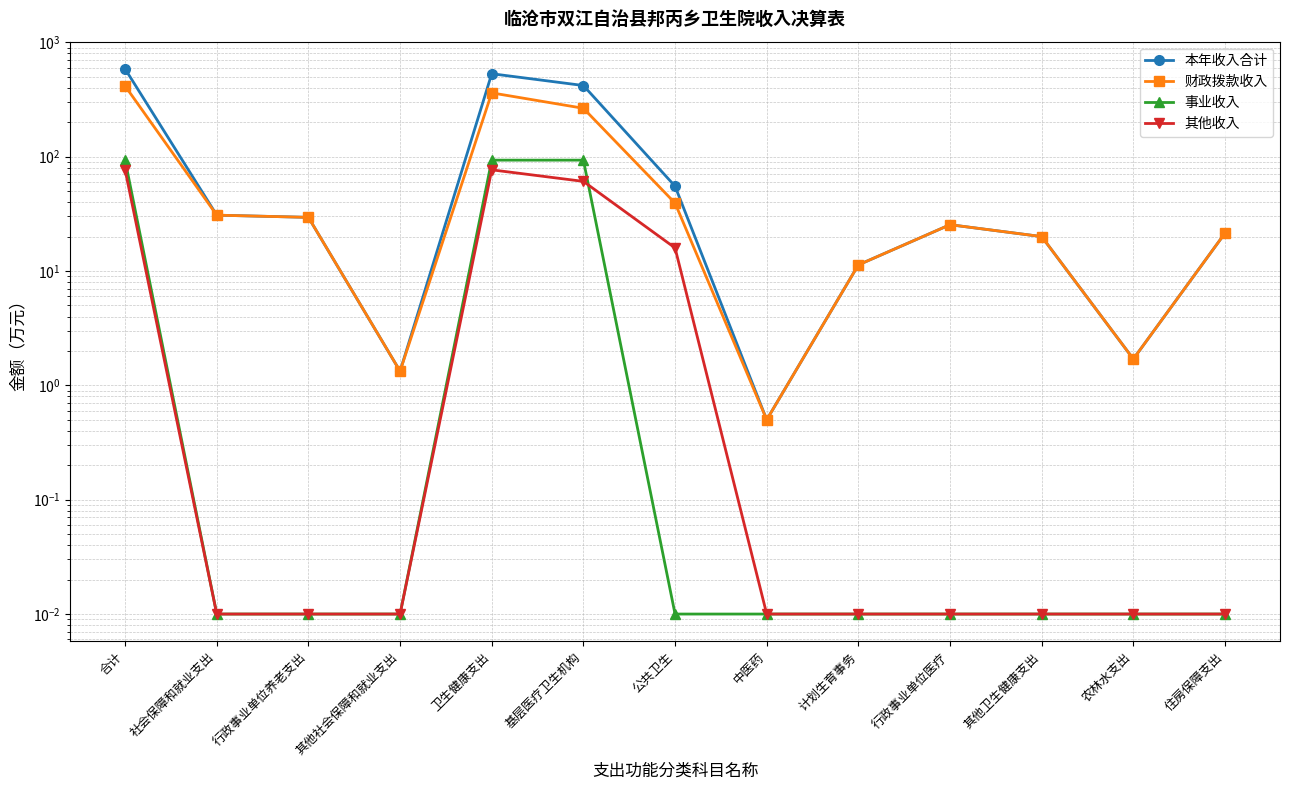

Is this an area chart (filled region under the line)?

No